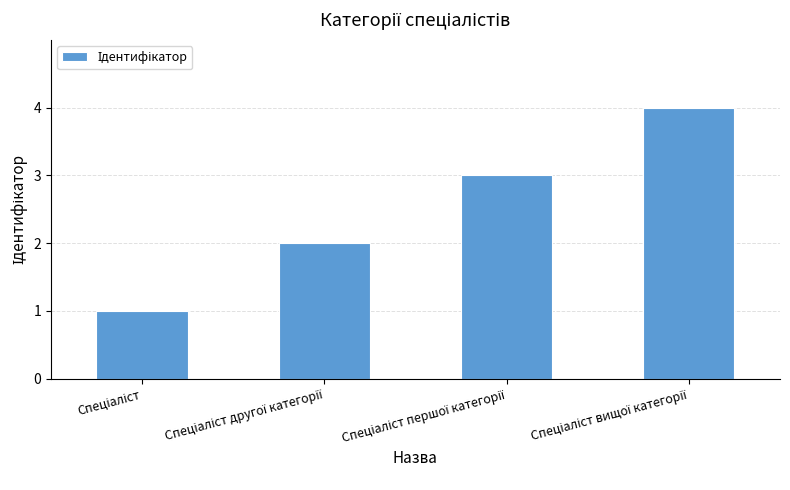

What is the greatest value displayed?

4